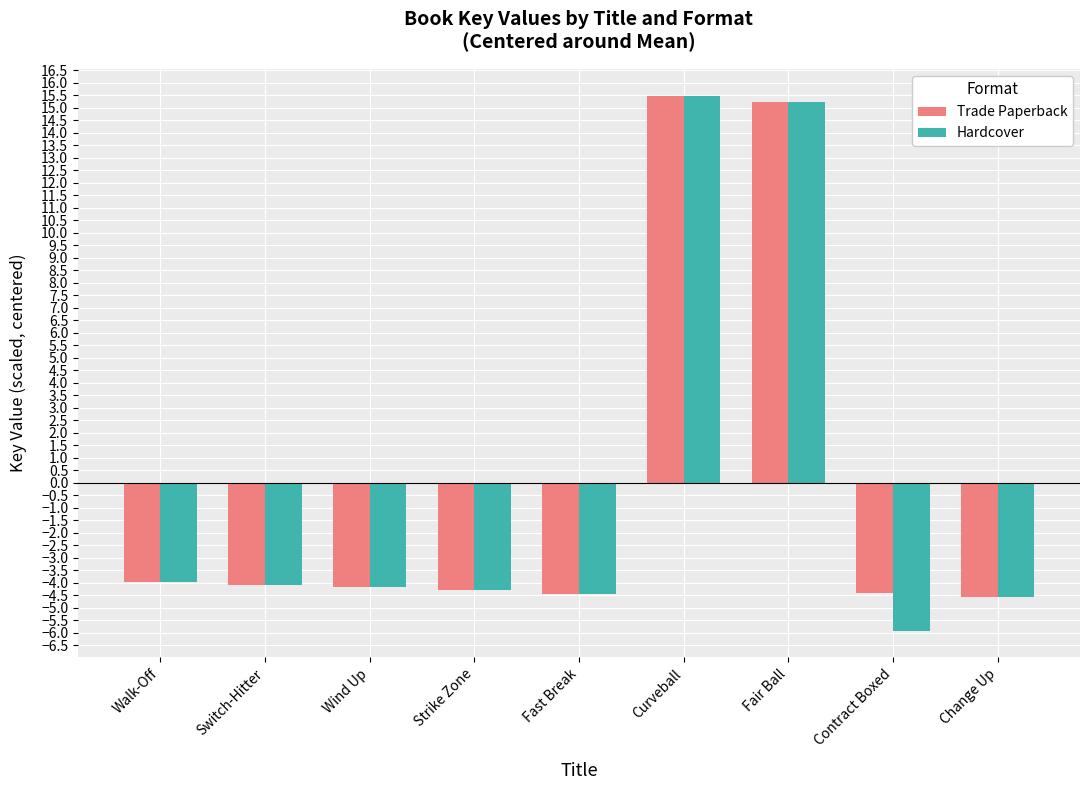

What is the value of the Trade Paperback bar at the 1st from the left?

-4.0